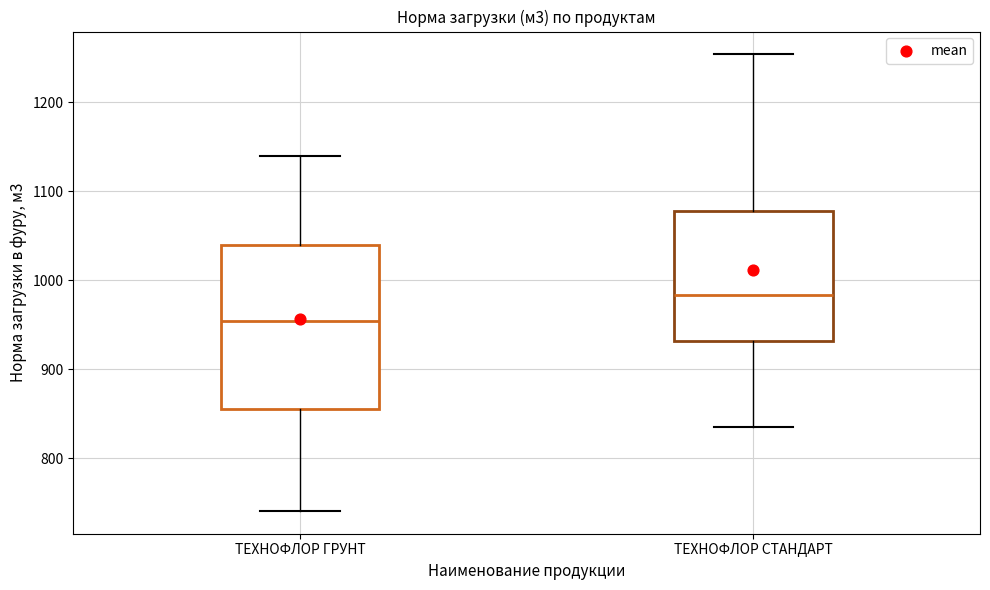

Reading left to right, read every box against the y-axis: the position of its median line, the range the box covers, and the ends of its whiskers. The values are not printed on the chart, so give them approximately, as read against the axis.

ТЕХНОФЛОР ГРУНТ: median 950, box 850 to 1040, whiskers 740 to 1140
ТЕХНОФЛОР СТАНДАРТ: median 980, box 930 to 1080, whiskers 840 to 1250